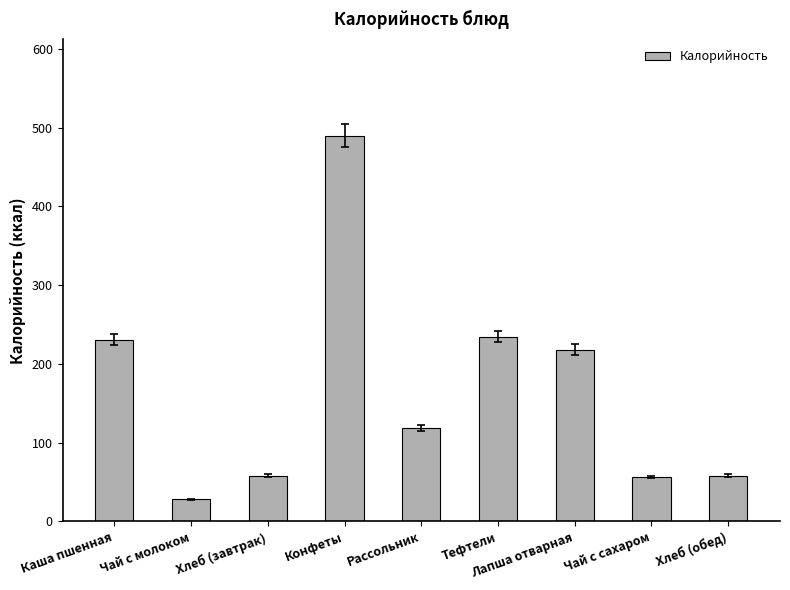

How many distinct data groups are displayed?

1